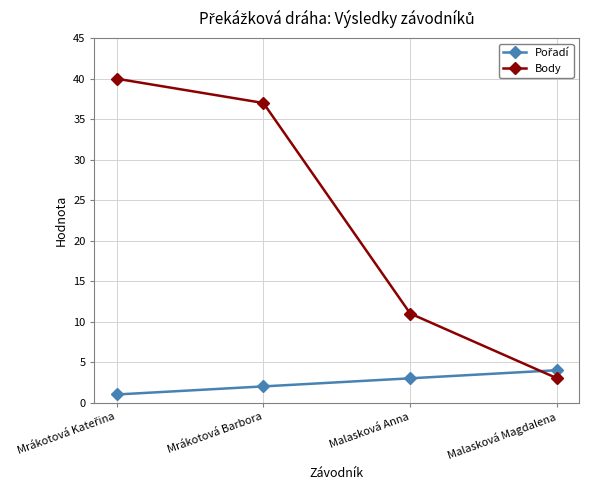

True or false: Body has more than 0 points higher than both neighbors.

False